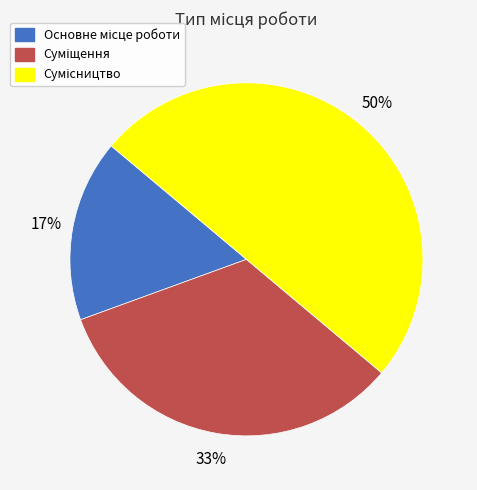

To the nearest percent, what is the difference between the largest and smallest slice percentages?

33%